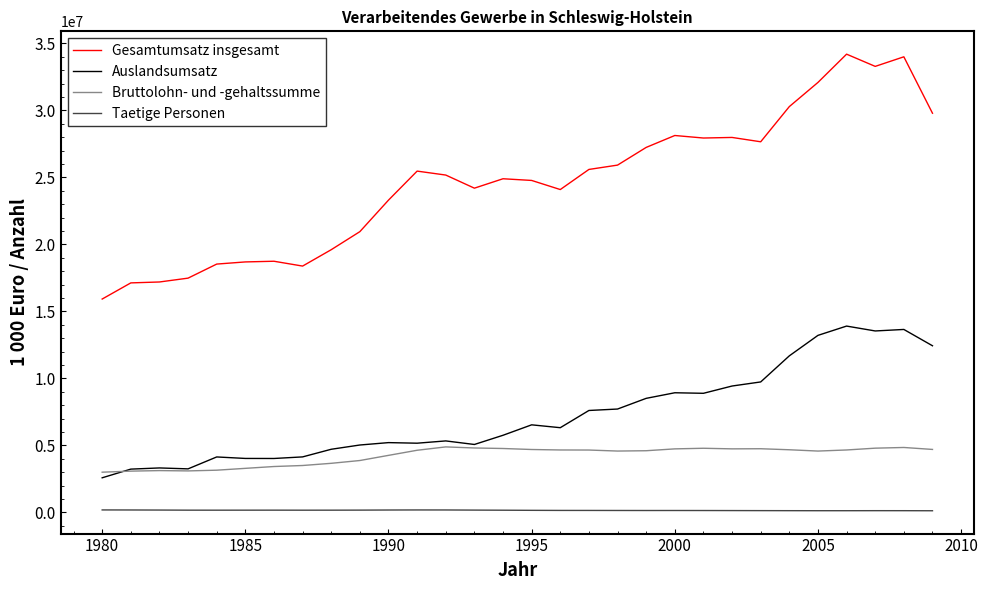

Which series has the largest total across all categories?

Gesamtumsatz insgesamt